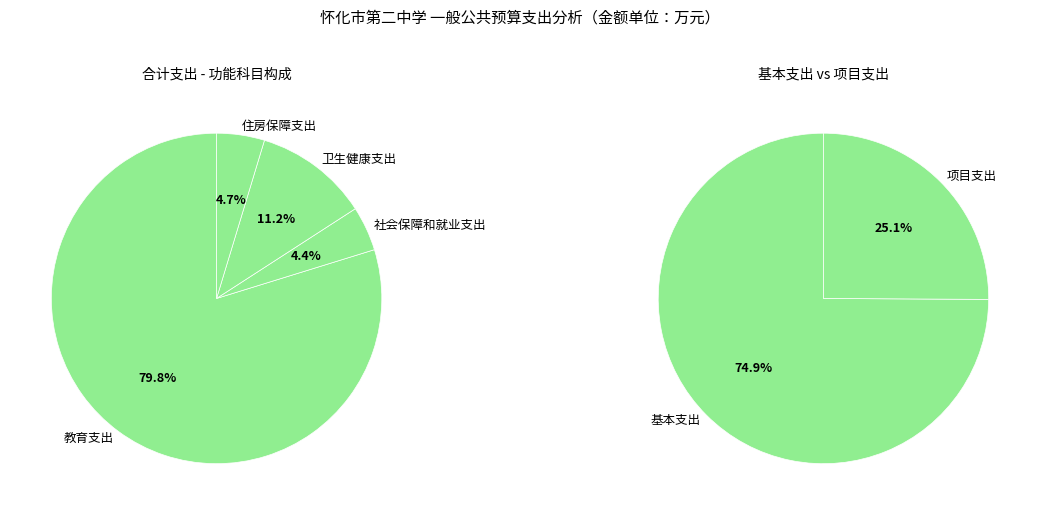

How many segments does this pie chart have?

4